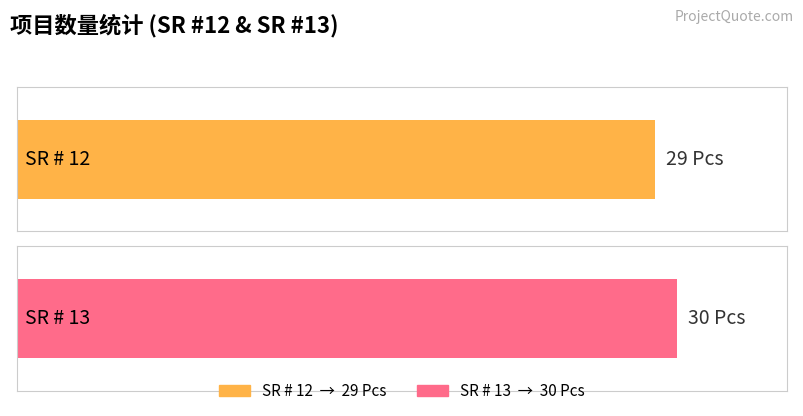

At which label is the value closest to 29?

12